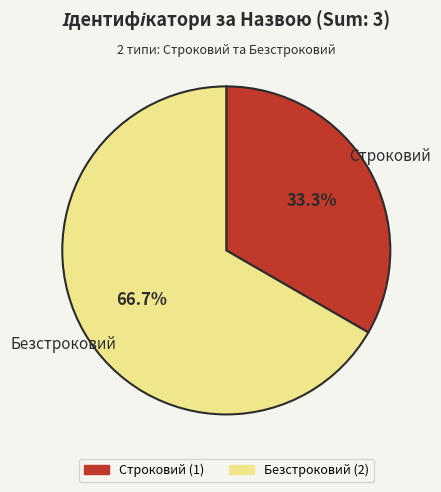

What is the smallest slice in the pie chart?

Строковий